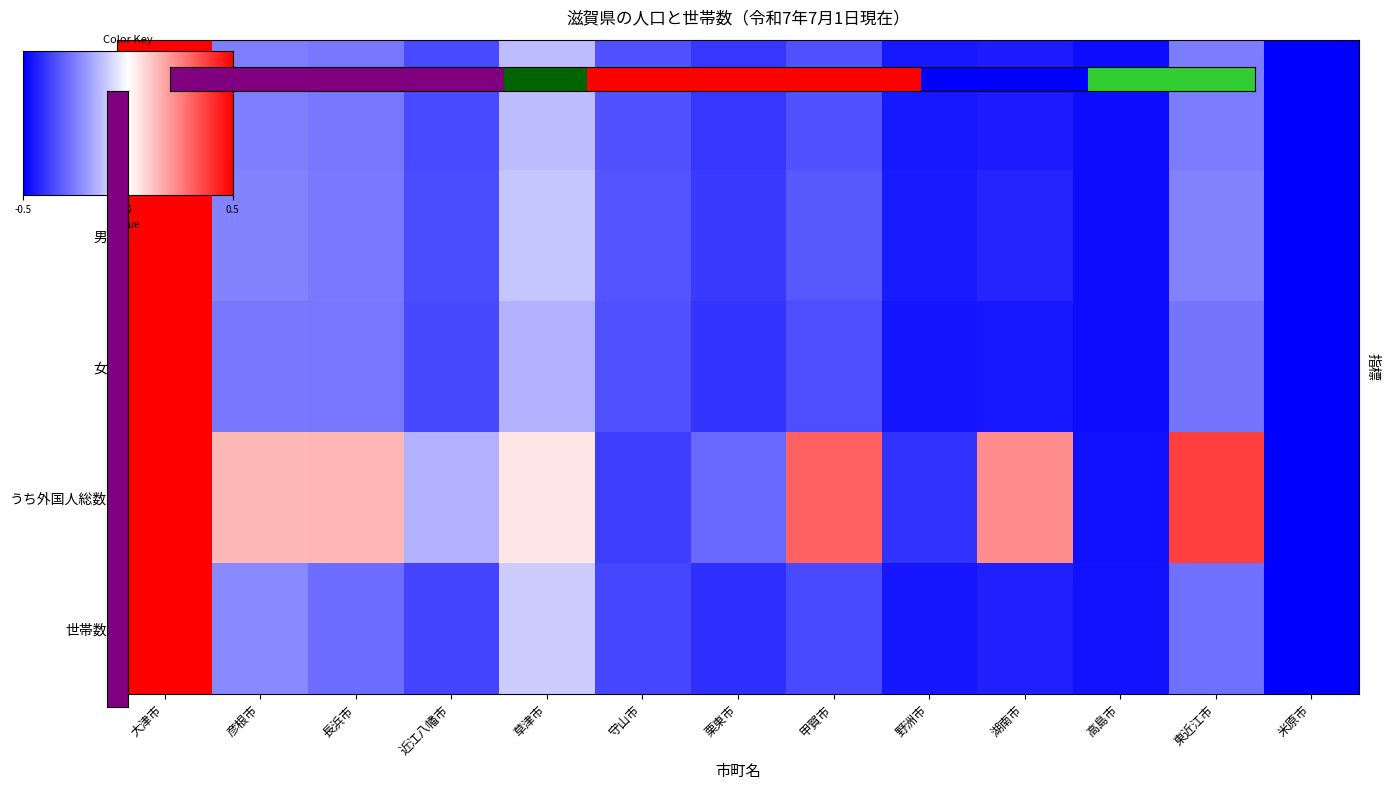

Reading left to right, extract all data points from this chart.

総数: 大津市=1.0	彦根市=-0.5	長浜市=-0.5	近江八幡市=-0.7	草津市=-0.3	守山市=-0.7	栗東市=-0.8	甲賀市=-0.7	野洲市=-0.9	湖南市=-0.9	高島市=-0.9	東近江市=-0.5	米原市=-1.0
男: 大津市=1.0	彦根市=-0.5	長浜市=-0.5	近江八幡市=-0.7	草津市=-0.2	守山市=-0.7	栗東市=-0.8	甲賀市=-0.7	野洲市=-0.9	湖南市=-0.9	高島市=-0.9	東近江市=-0.5	米原市=-1.0
女: 大津市=1.0	彦根市=-0.5	長浜市=-0.5	近江八幡市=-0.7	草津市=-0.3	守山市=-0.7	栗東市=-0.8	甲賀市=-0.7	野洲市=-0.9	湖南市=-0.9	高島市=-1.0	東近江市=-0.5	米原市=-1.0
うち外国人総数: 大津市=1.0	彦根市=0.3	長浜市=0.3	近江八幡市=-0.3	草津市=0.1	守山市=-0.8	栗東市=-0.6	甲賀市=0.6	野洲市=-0.8	湖南市=0.4	高島市=-0.9	東近江市=0.8	米原市=-1.0
世帯数: 大津市=1.0	彦根市=-0.5	長浜市=-0.6	近江八幡市=-0.7	草津市=-0.2	守山市=-0.7	栗東市=-0.8	甲賀市=-0.7	野洲市=-0.9	湖南市=-0.9	高島市=-0.9	東近江市=-0.6	米原市=-1.0